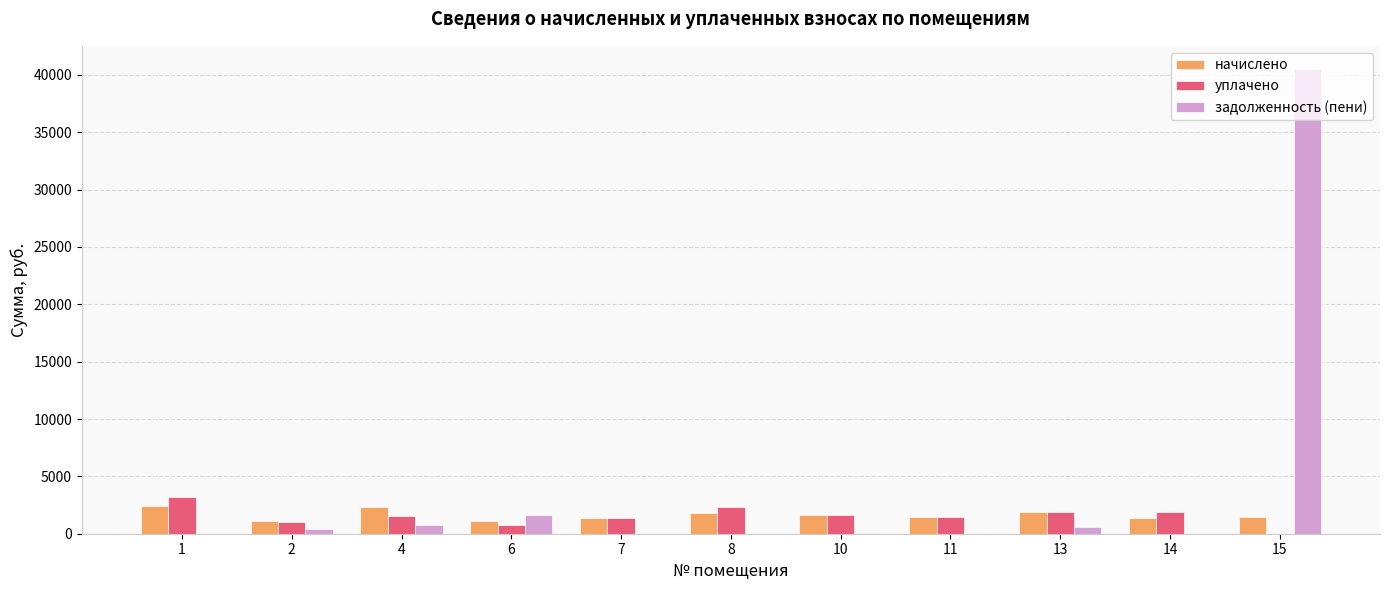

What is the total value across all series at 15?

42007.6